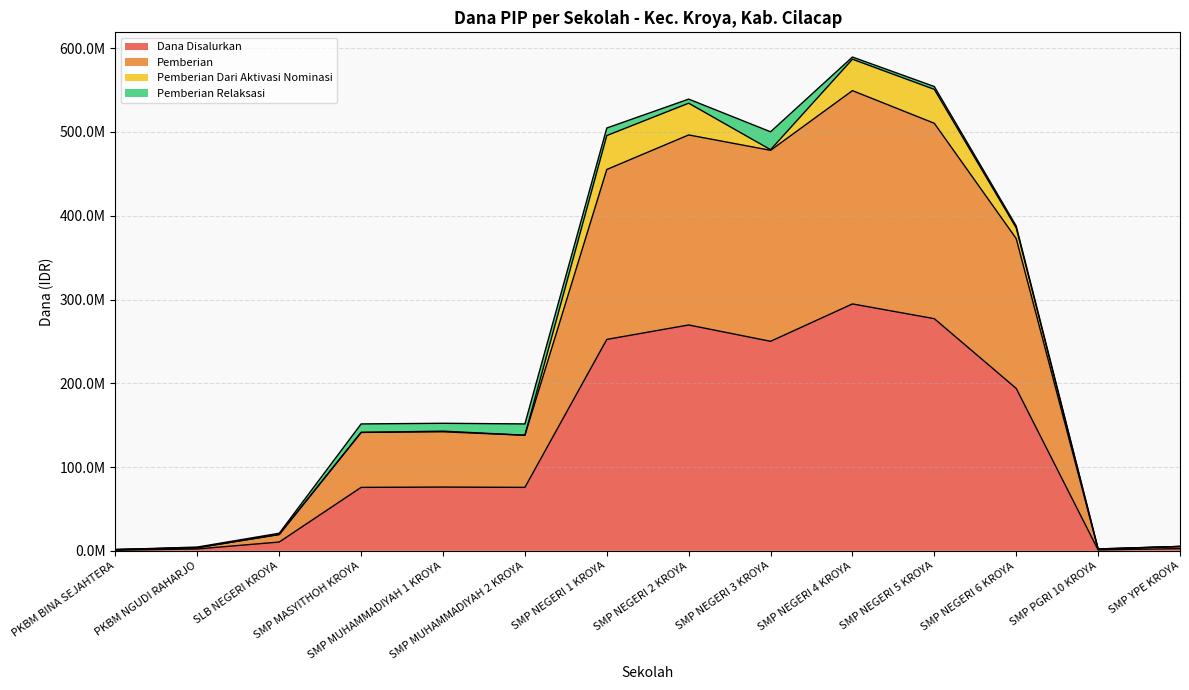

What is the label of the 1st point from the right?

SMP YPE KROYA